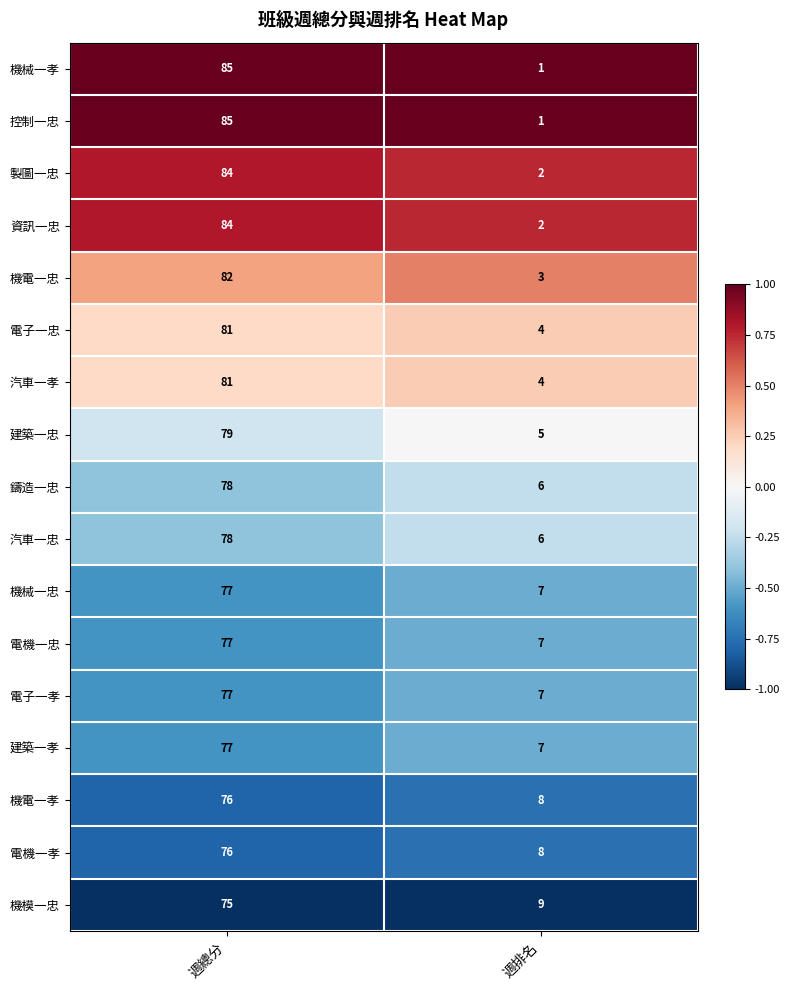

What is the difference between the maximum and minimum values in the 機模一忠 series?

66